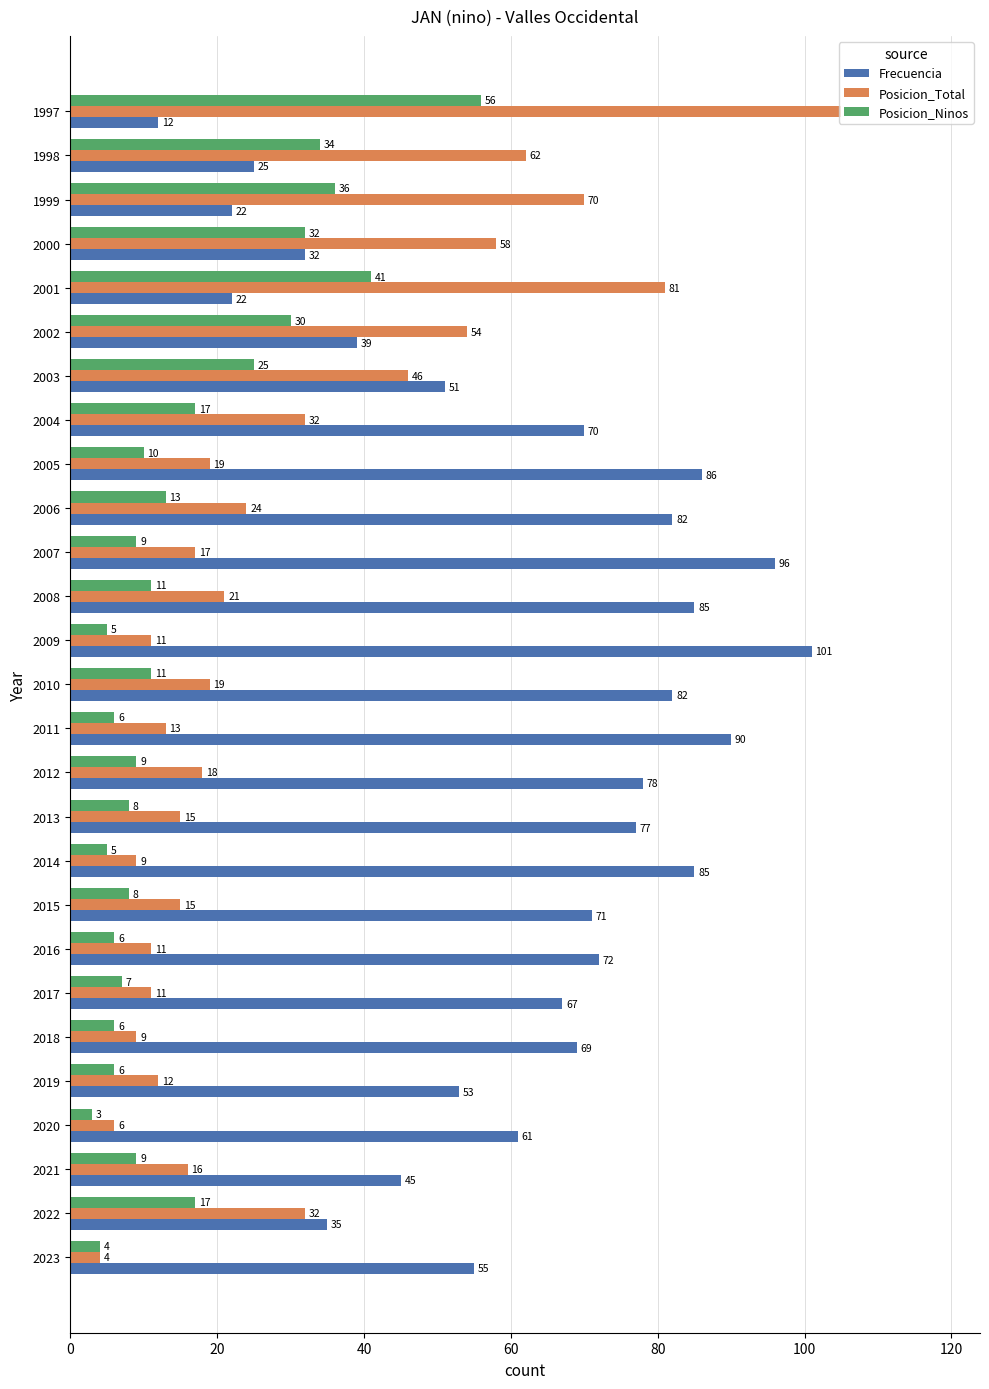

At which category is the sum across all series the highest?

1997